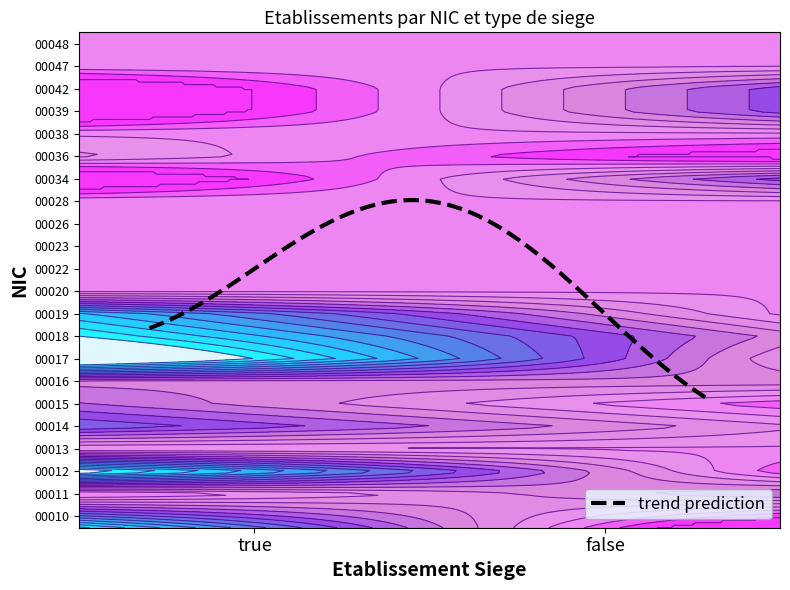

What is the difference between the highest and lowest values at 0?

1